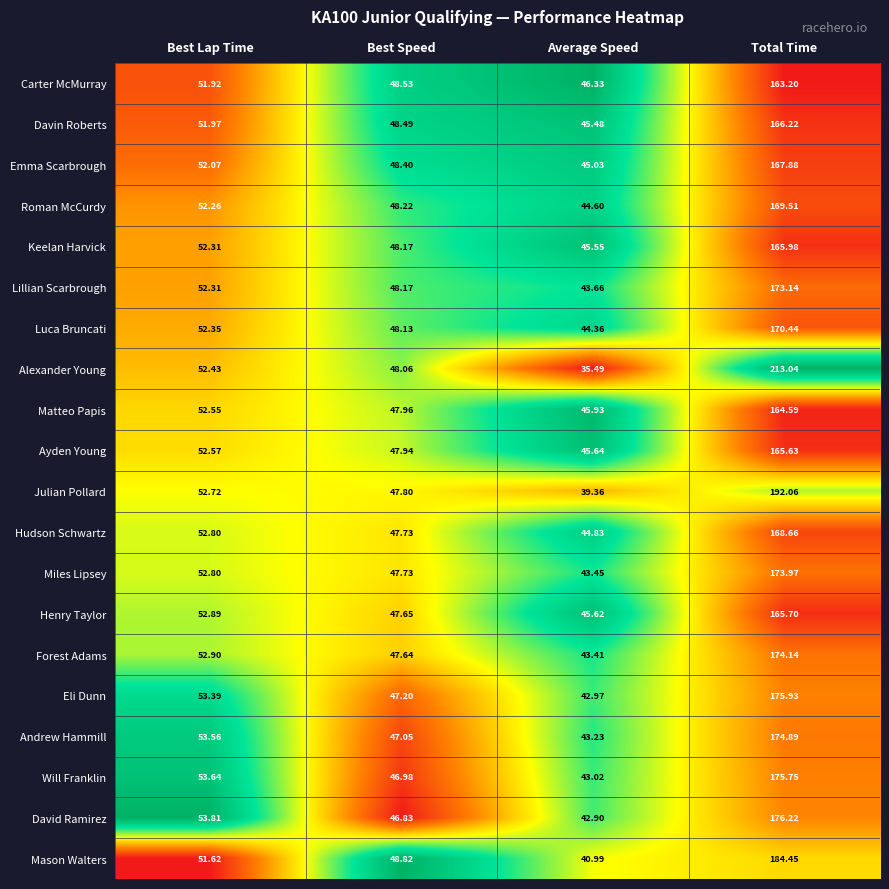

Which category has the highest value in the David Ramirez series?

Total Time